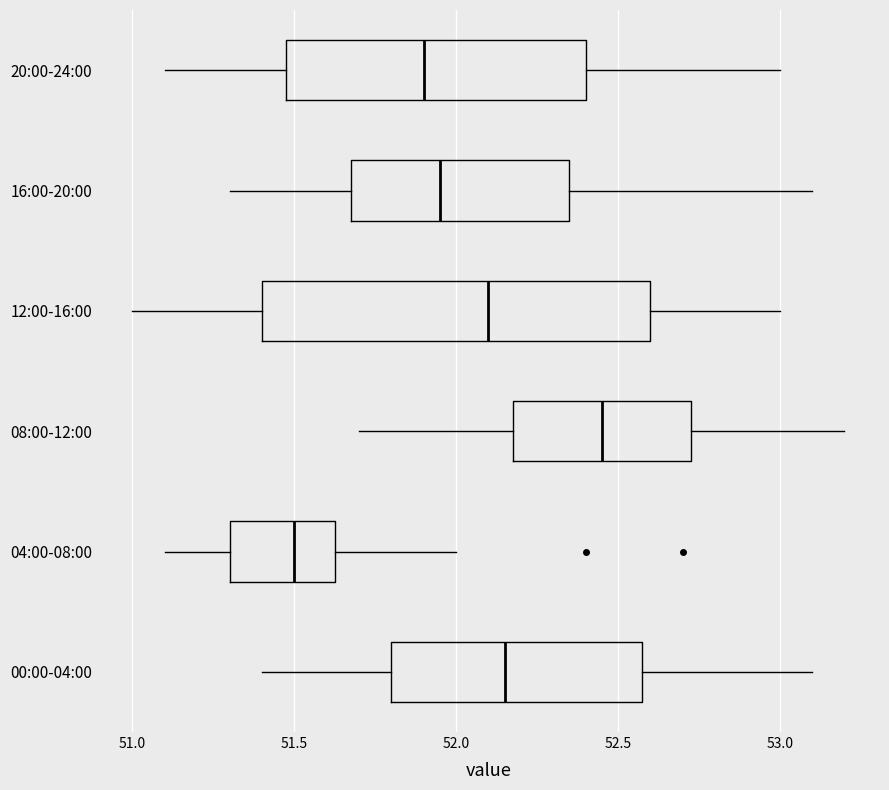

Where is the right edge of the box for 20:00-24:00 on the x-axis? The values are not printed on the chart, so give them approximately, as read against the axis.

52.40